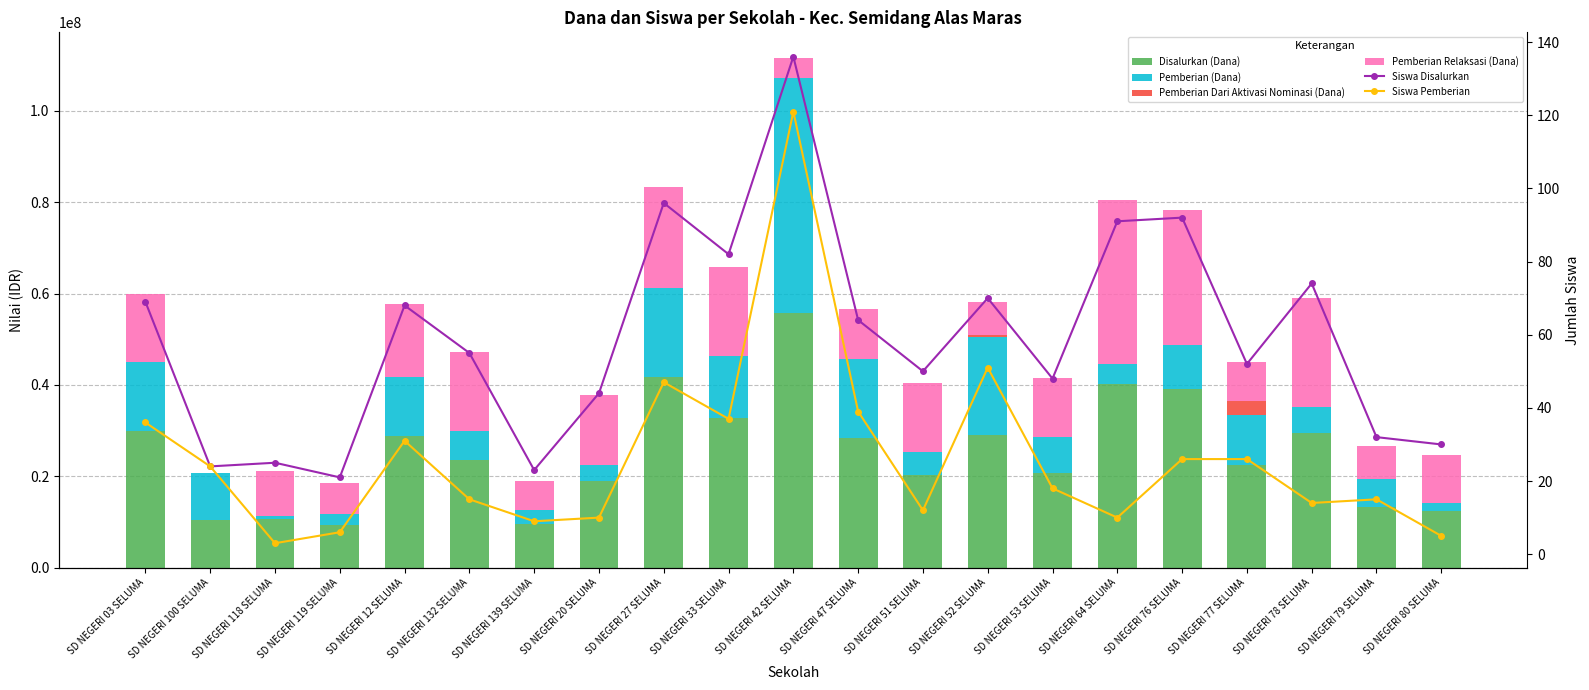

How many groups of bars are there?

21